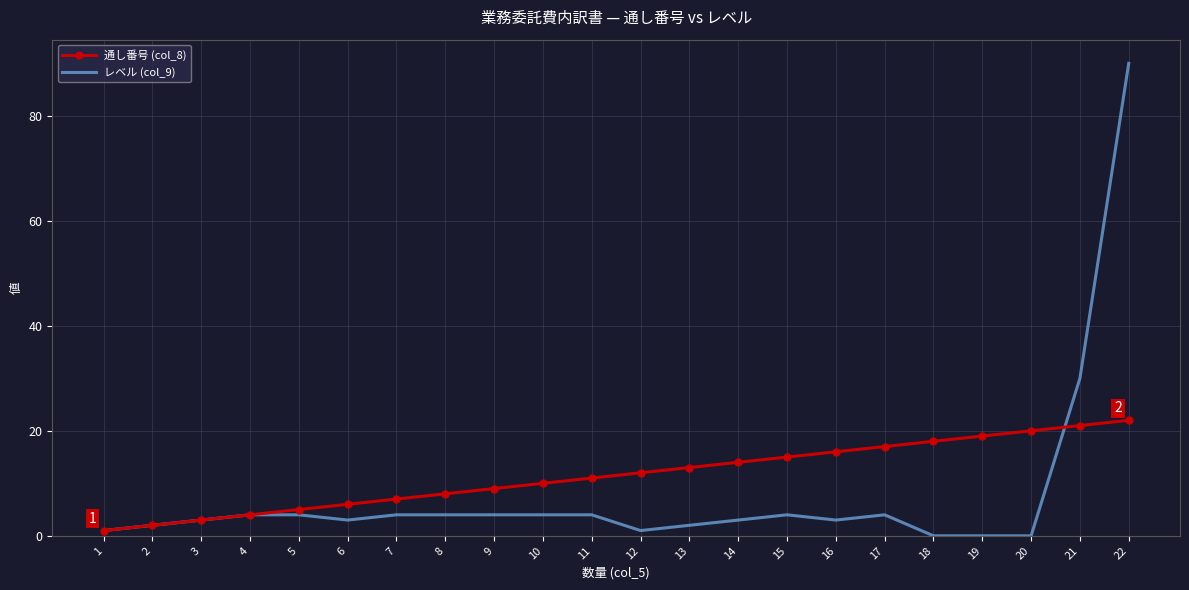

At how many categories does at least one series exceed 76?

1